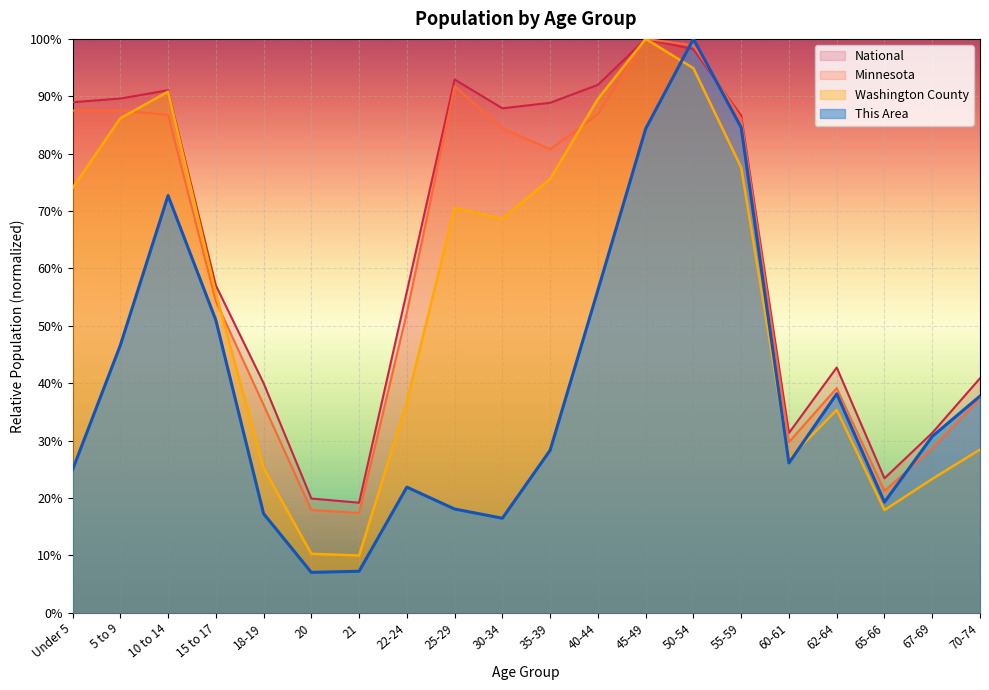

True or false: Washington County and National intersect in this chart.

False